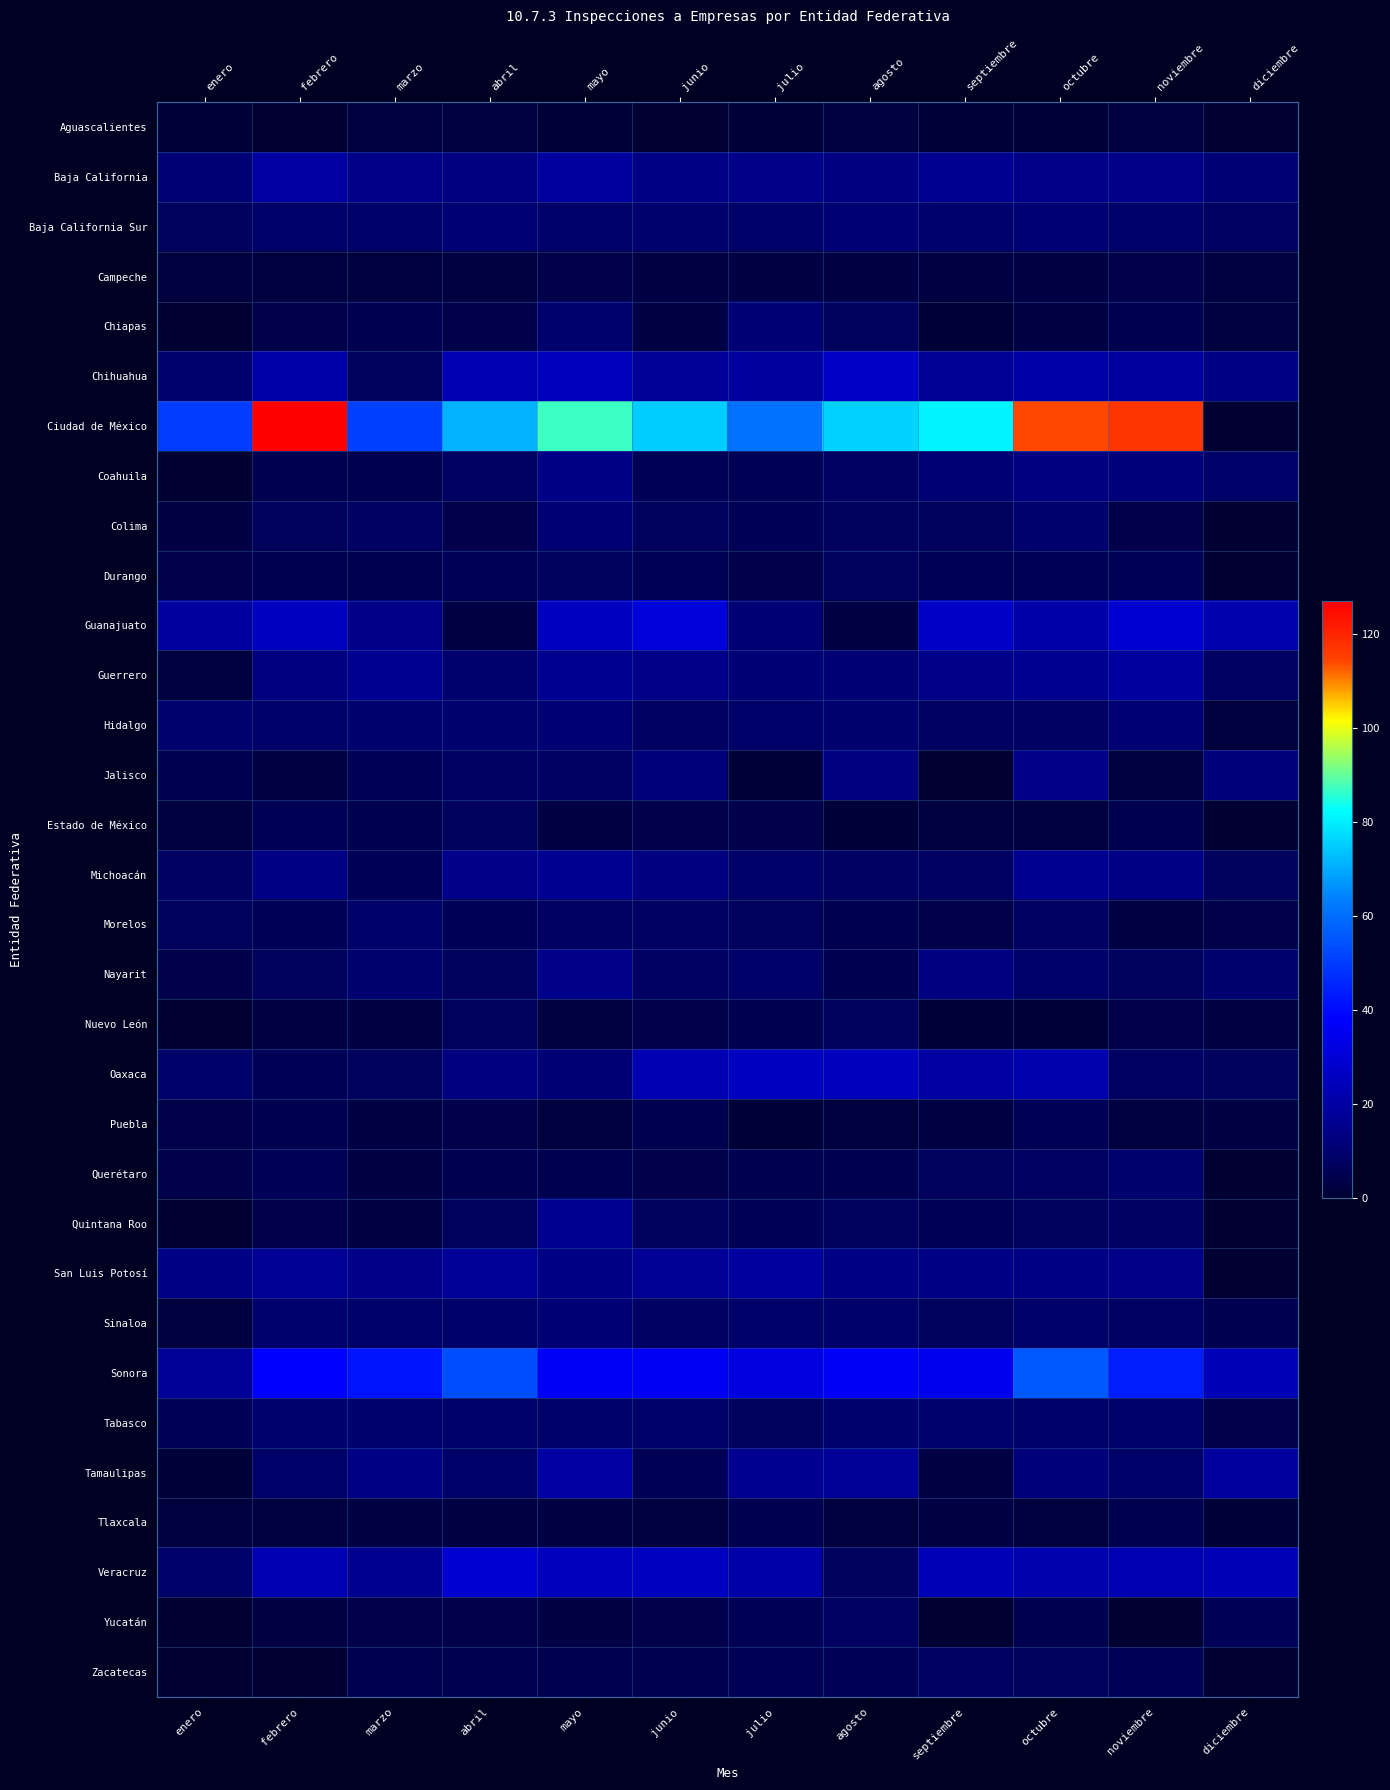

Count the Baja California values in the range 13 to 16.

8